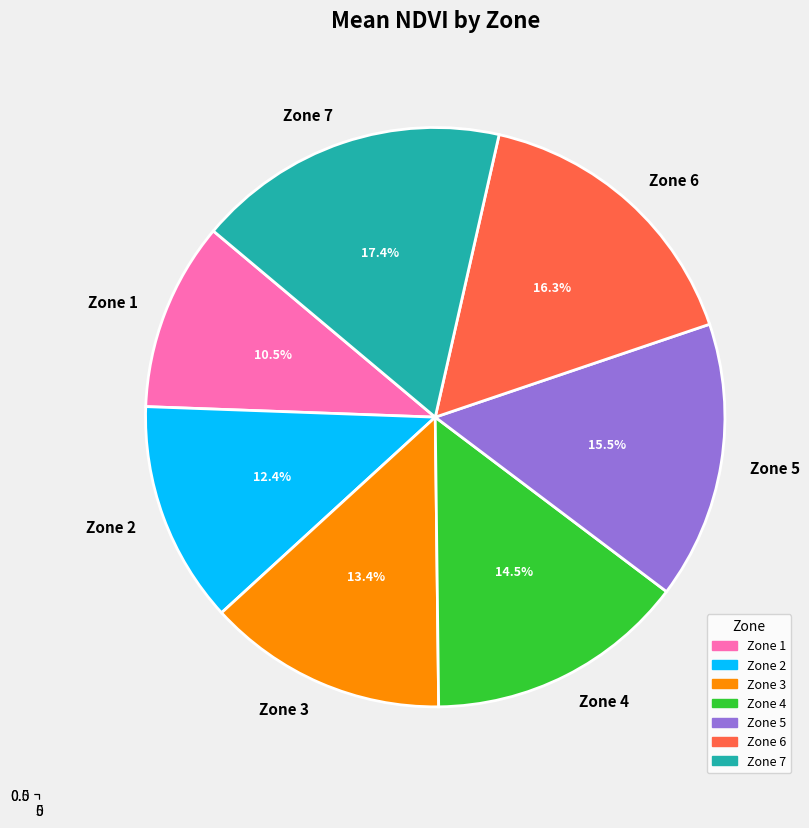

Which slice is the largest?

Zone 7